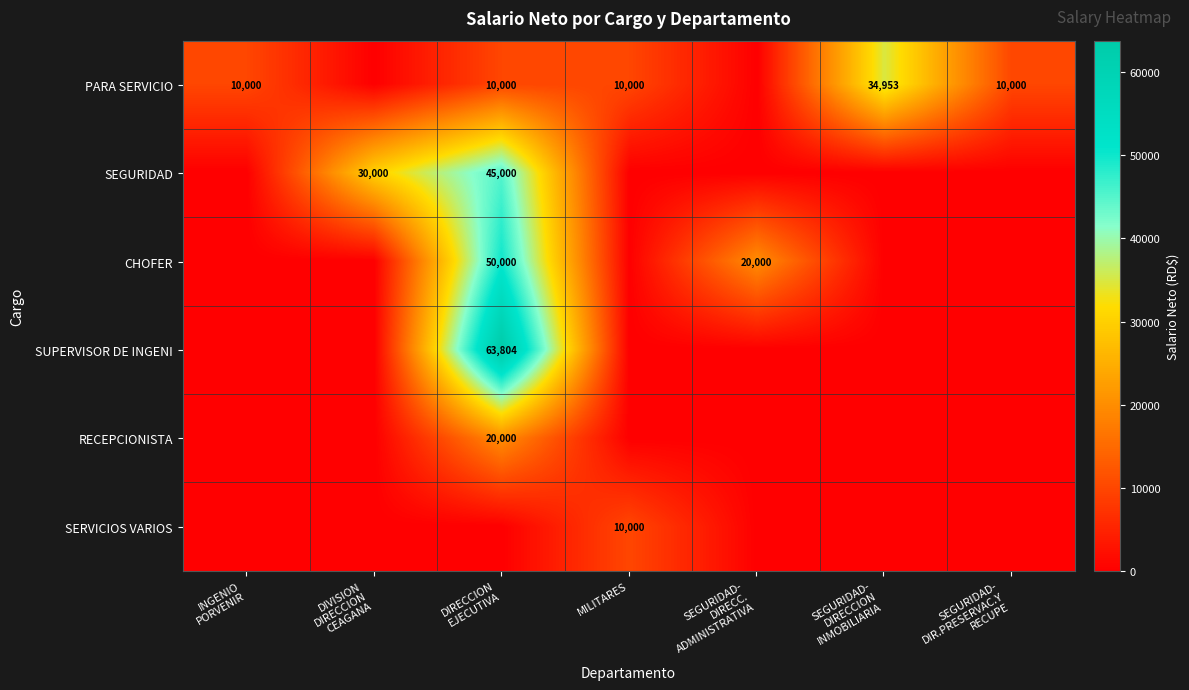

How many positive values does the RECEPCIONISTA series have?

1